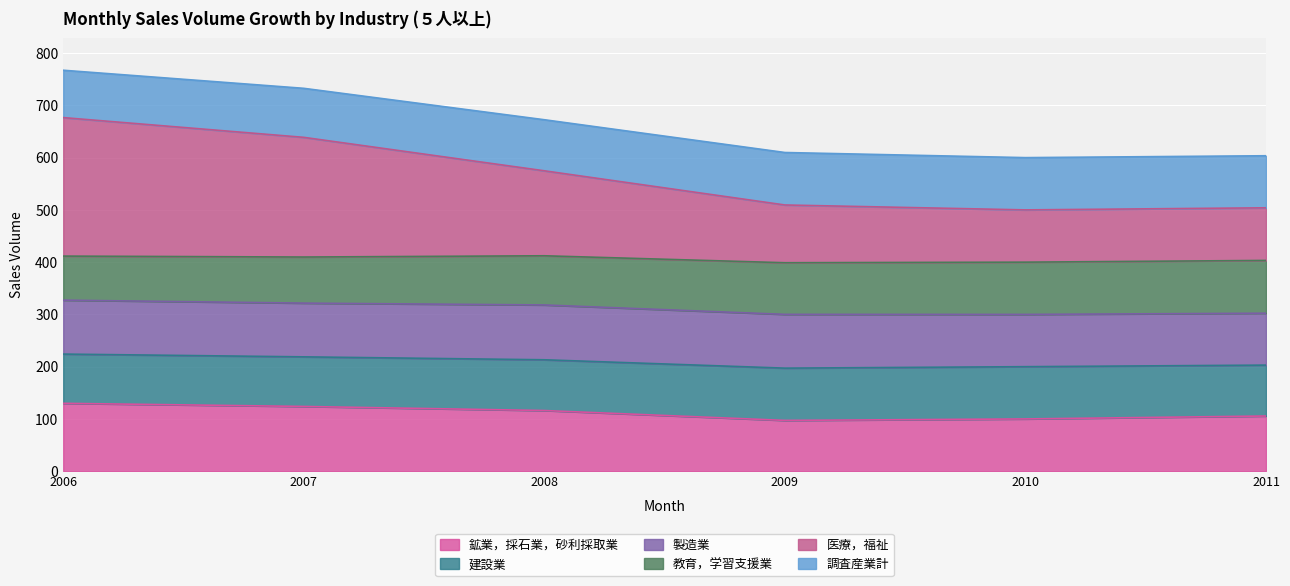

The 鉱業，採石業，砂利採取業 series shows 134.6 at 2009. True or false?

False